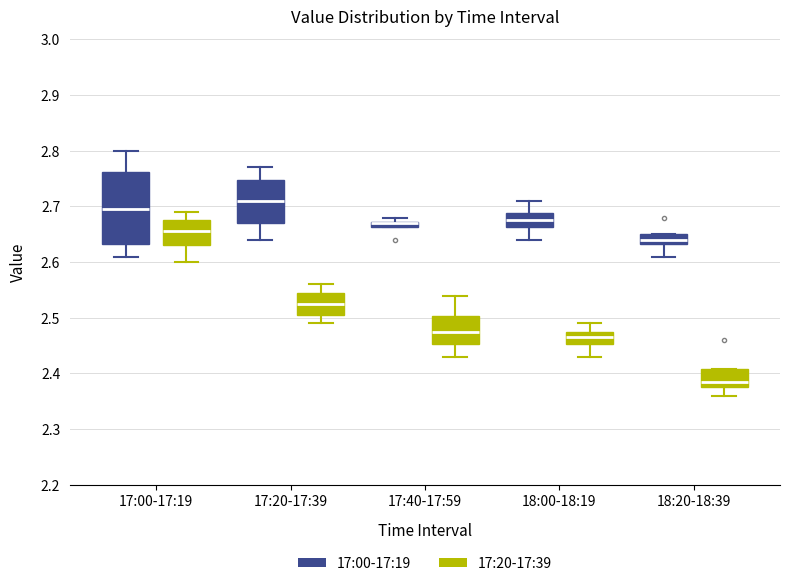

Comparing the boxes themselves (not the whiskers), which one is the tallest?

17:00-17:19 (17:00-17:19)